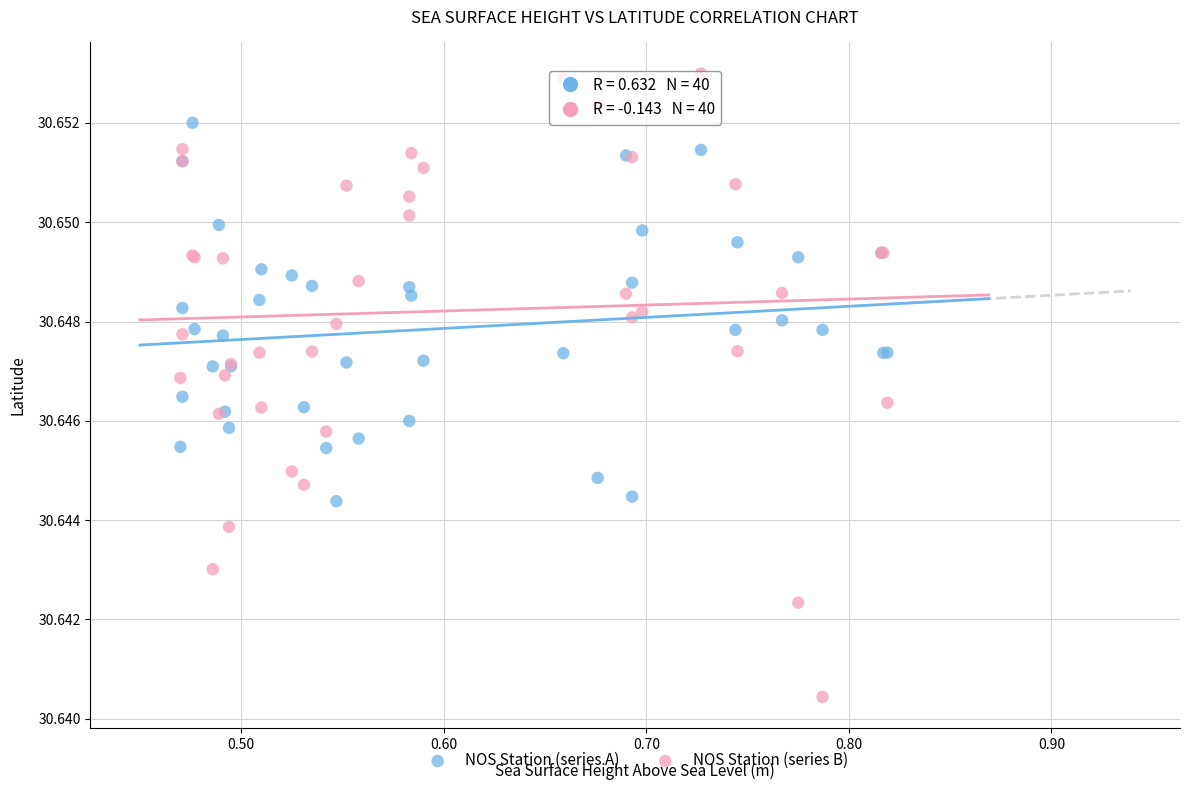

Which series has the largest Y range (max minus min)?

NOS Station (series B)